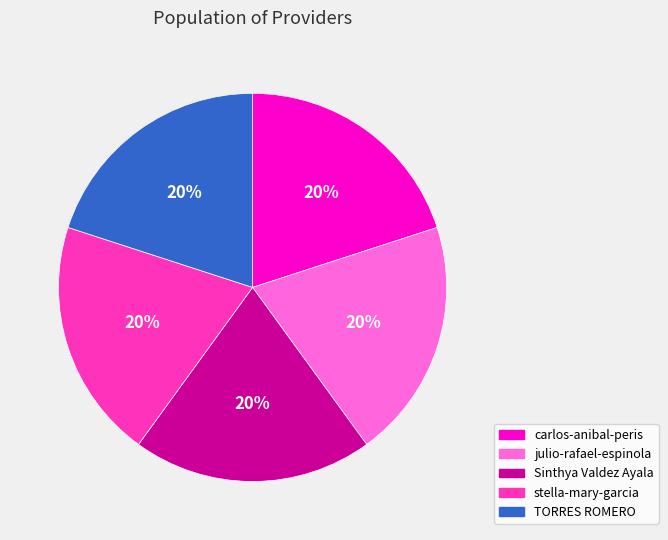

How many segments does this pie chart have?

5